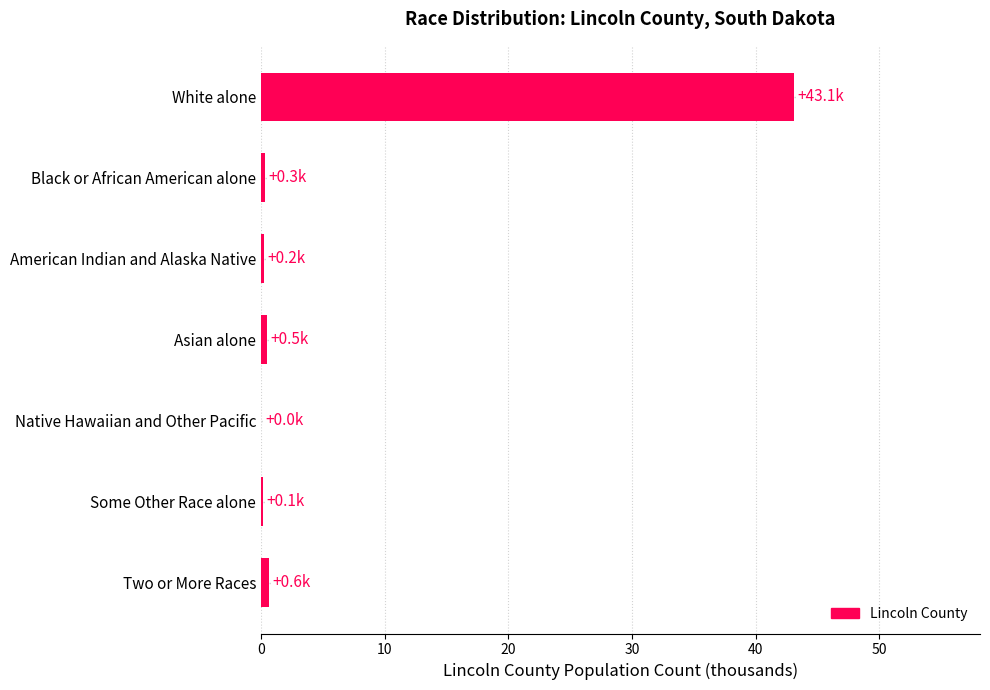

The chart shows a value of 60.9 at White alone. True or false?

False